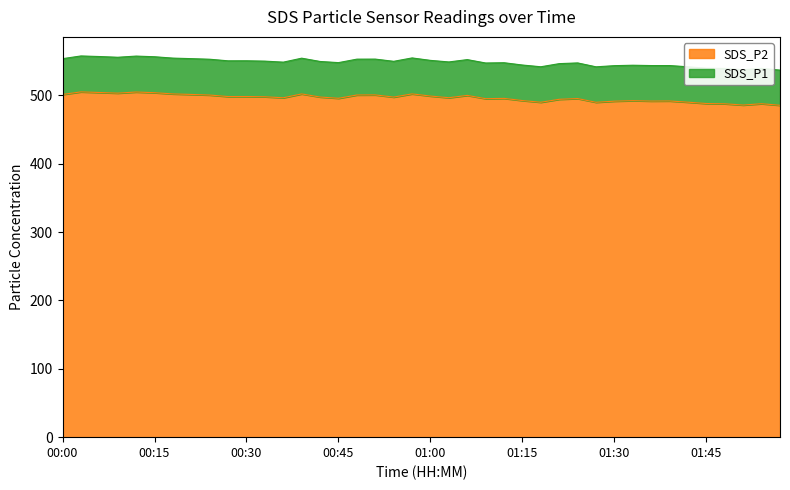

Which series has the widest spread of values?

SDS_P1